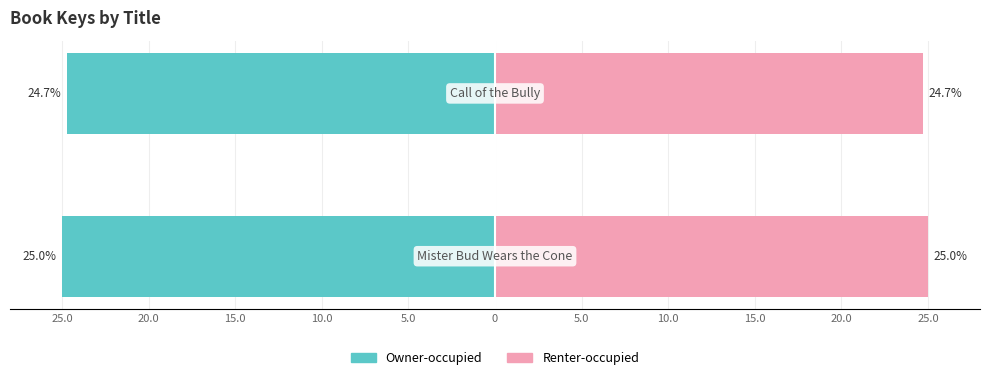

Reading left to right, extract all data points from this chart.

Owner-occupied: 25.0=-25.0	20.0=-24.7
Renter-occupied: 25.0=25.0	20.0=24.7